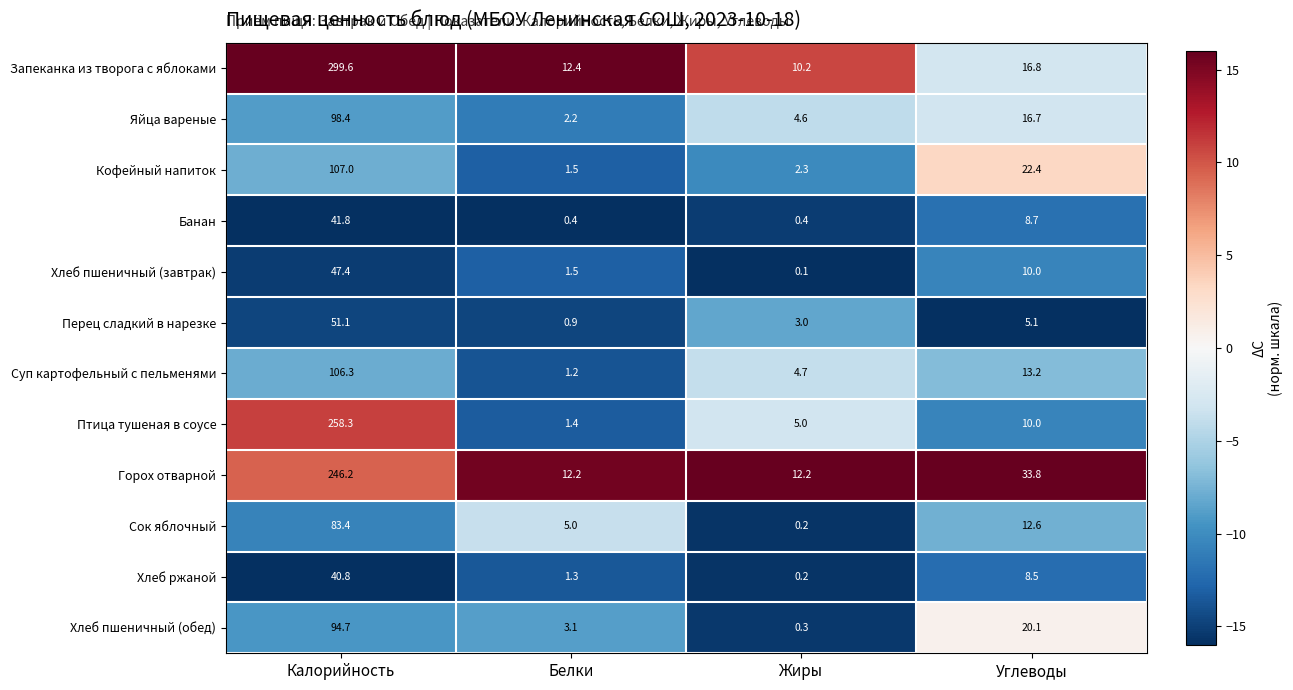

At which category is the sum across all series the highest?

Калорийность